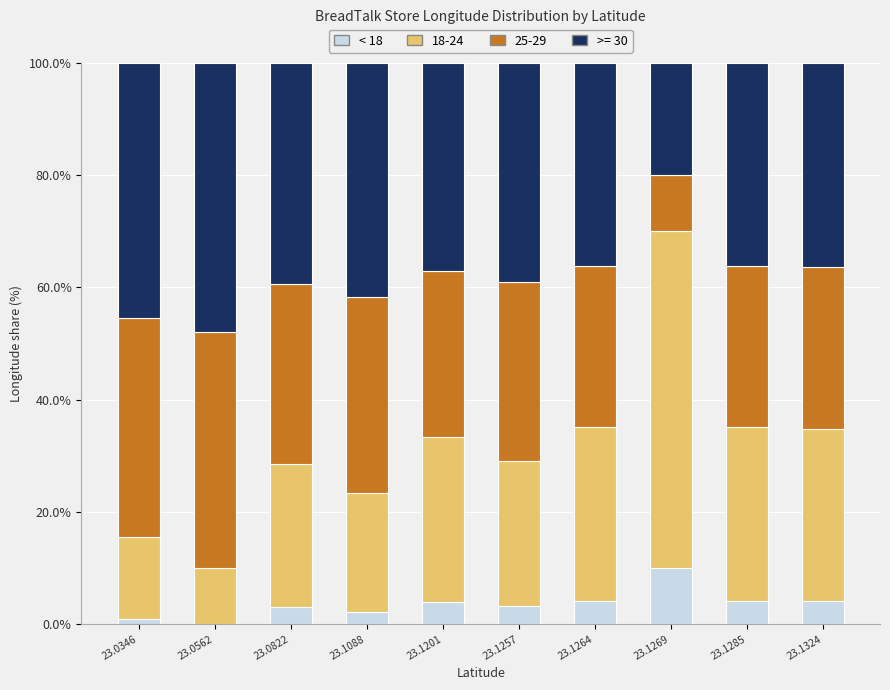

True or false: < 18 has a value of 10.0 at 23.1269.

True